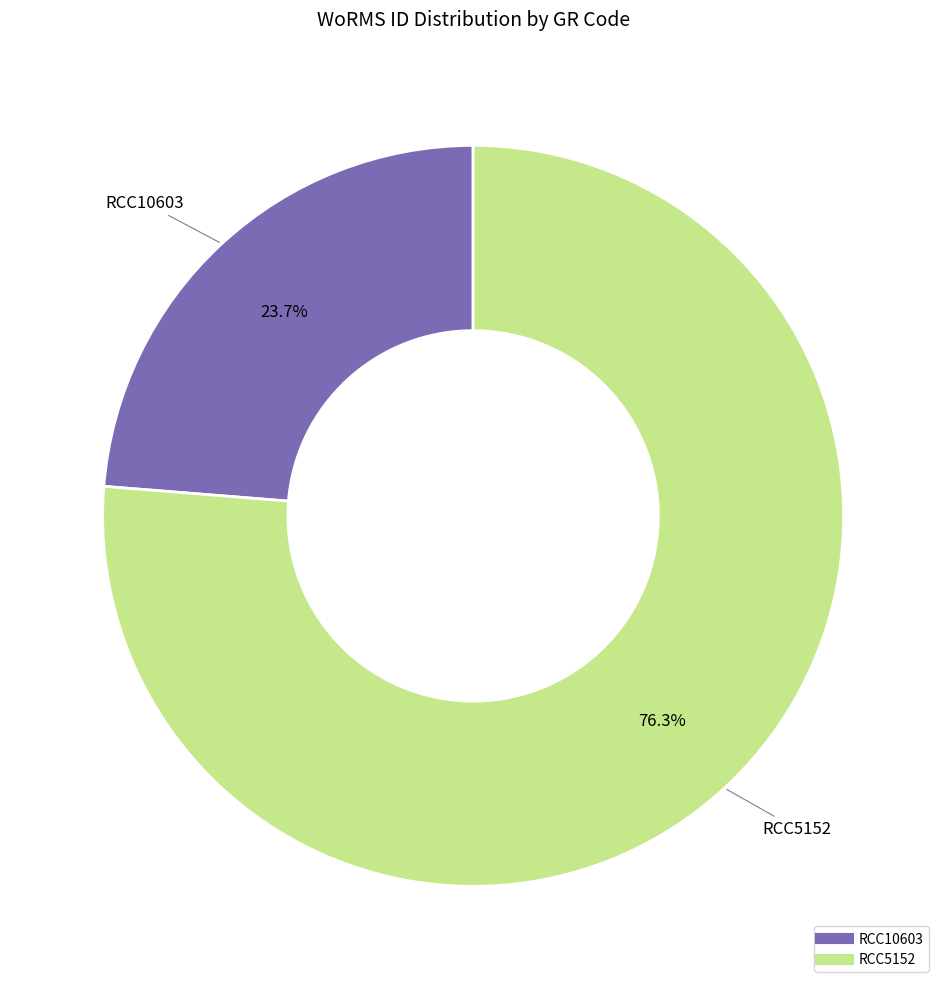

Rank the categories by value from highest to lowest.

RCC5152, RCC10603